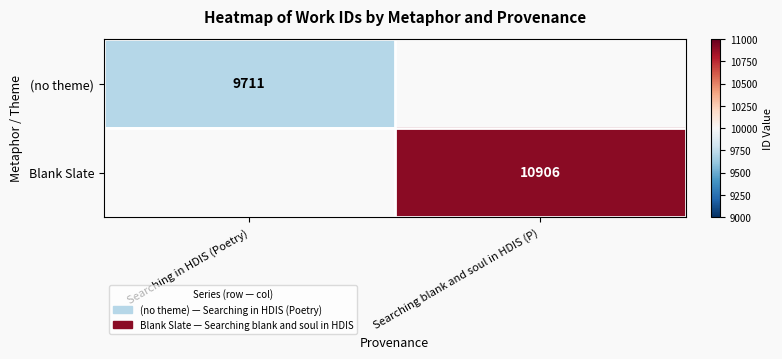

Is the value of (no theme) at Searching in HDIS (Poetry) greater than the value of Blank Slate at Searching blank and soul in HDIS (P)?

No